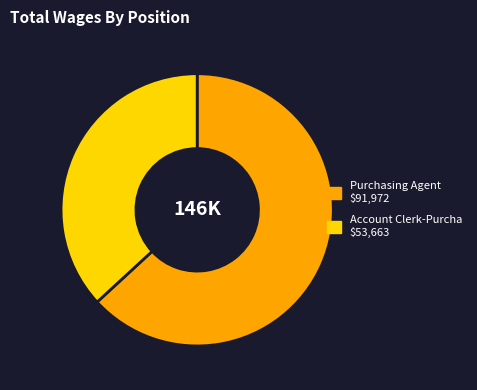

How many segments does this pie chart have?

2